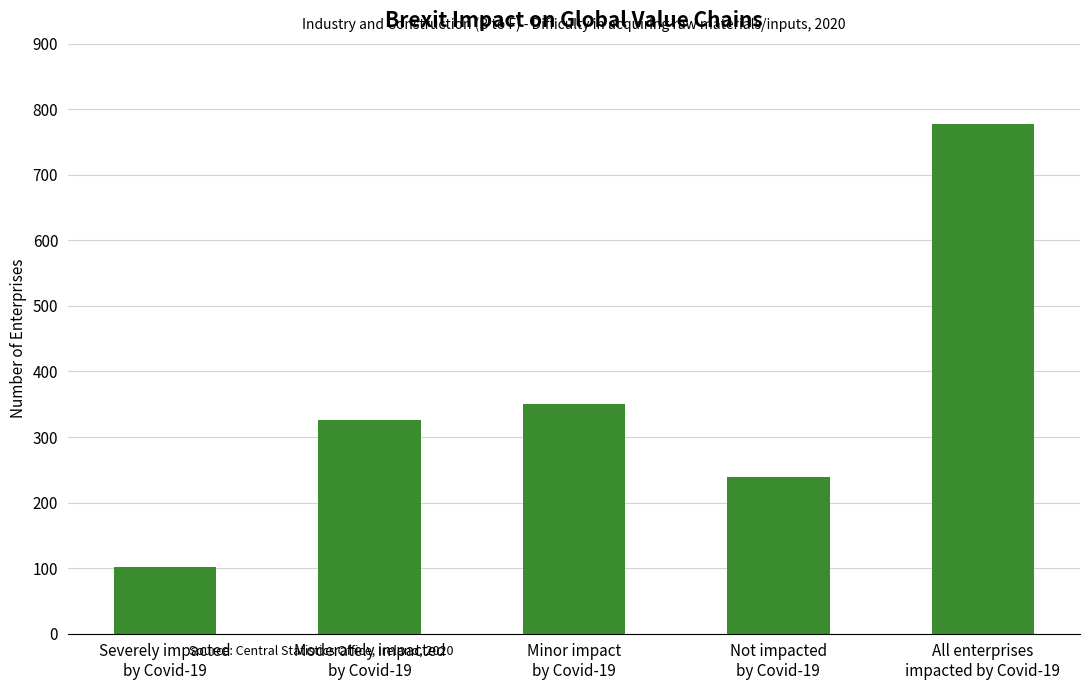

Reading right to left, extract all data points from this chart.

778	239	351	326	102